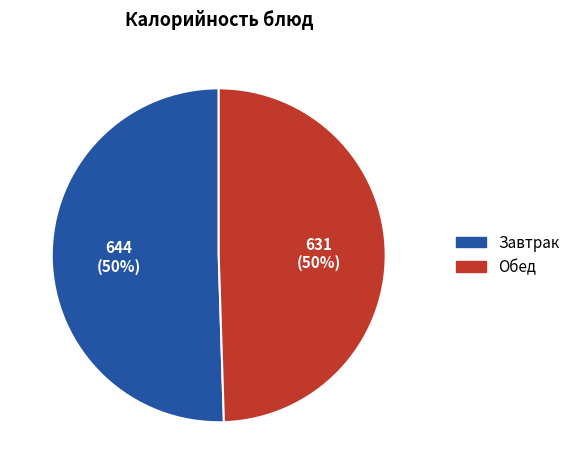

To the nearest percent, what is the combined percentage of Обед and Завтрак?

100%